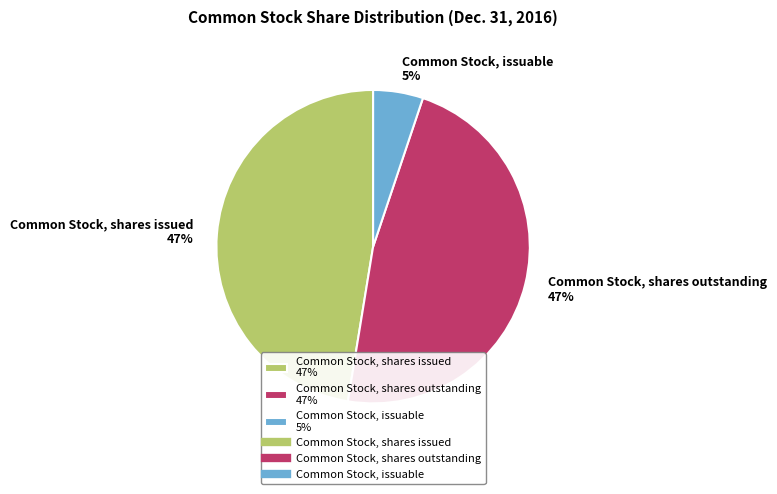

The Common Stock, issuable 5% slice represents 5% of the pie. True or false?

True